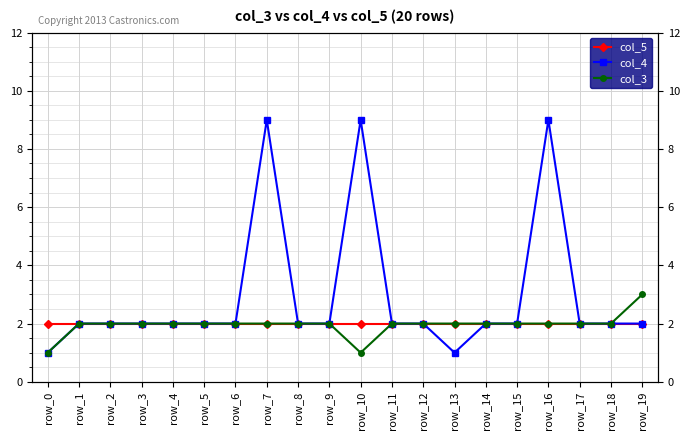

What are all the series names shown in the legend?

col_5, col_4, col_3